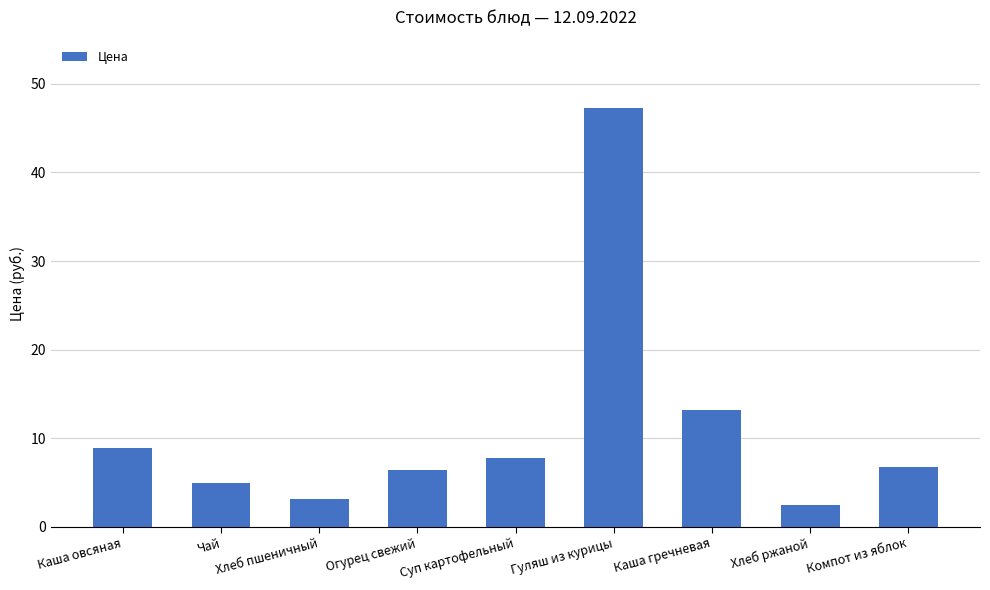

What is the label of the 4th bar from the right?

Гуляш из курицы